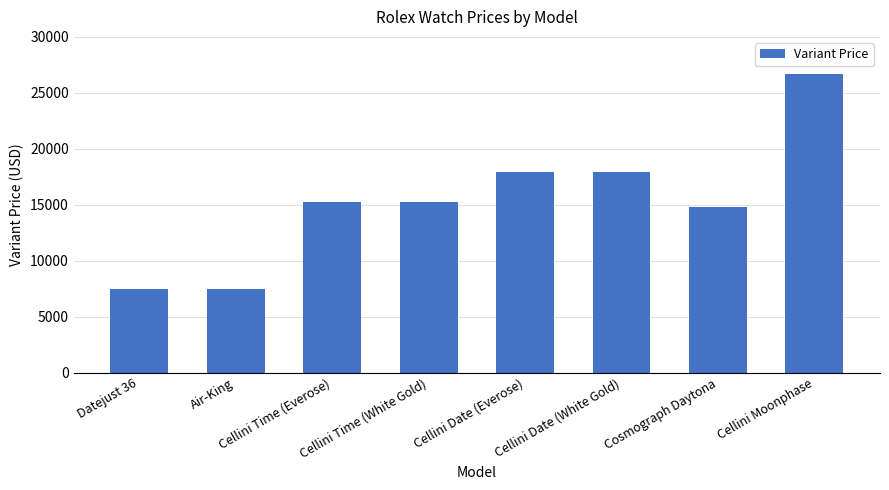

Which has a higher value, Air-King or Cellini Date (White Gold)?

Cellini Date (White Gold)